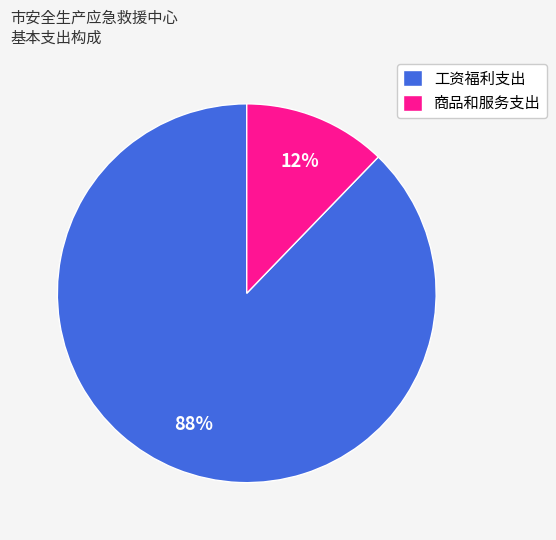

Which slice is the largest?

工资福利支出